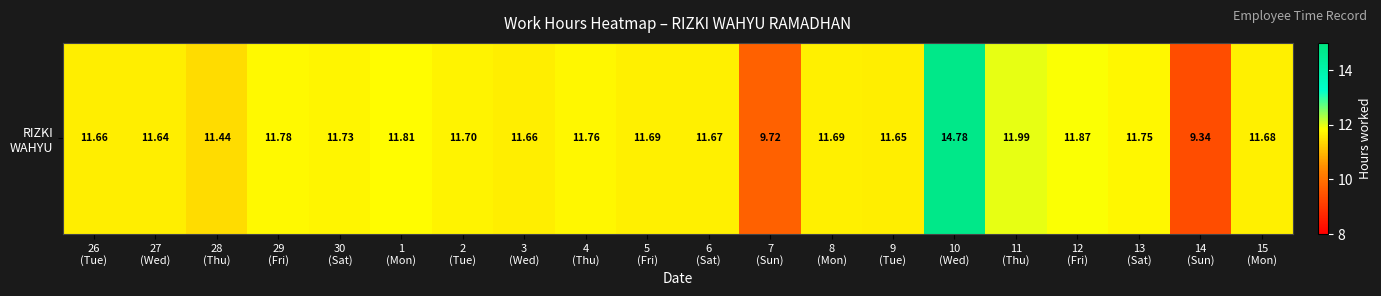

List the labels in order of value, largest first.

10
(Wed), 11
(Thu), 12
(Fri), 1
(Mon), 29
(Fri), 4
(Thu), 13
(Sat), 30
(Sat), 2
(Tue), 5
(Fri), 8
(Mon), 15
(Mon), 6
(Sat), 26
(Tue), 3
(Wed), 9
(Tue), 27
(Wed), 28
(Thu), 7
(Sun), 14
(Sun)